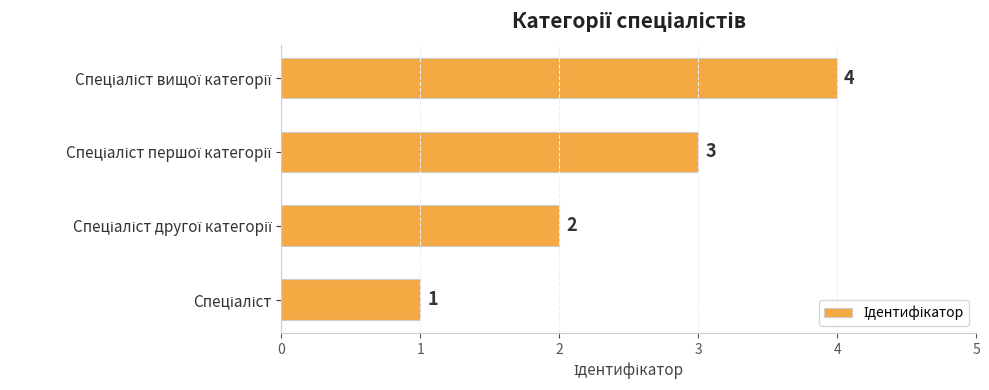

What is the smallest value displayed?

1